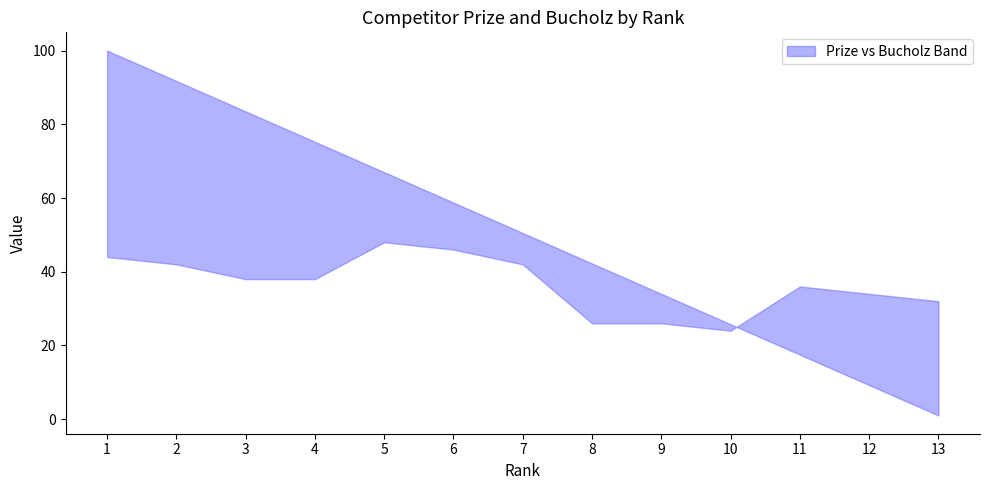

List the series in order of their overall mean, lowest first.

Bucholz, Prize